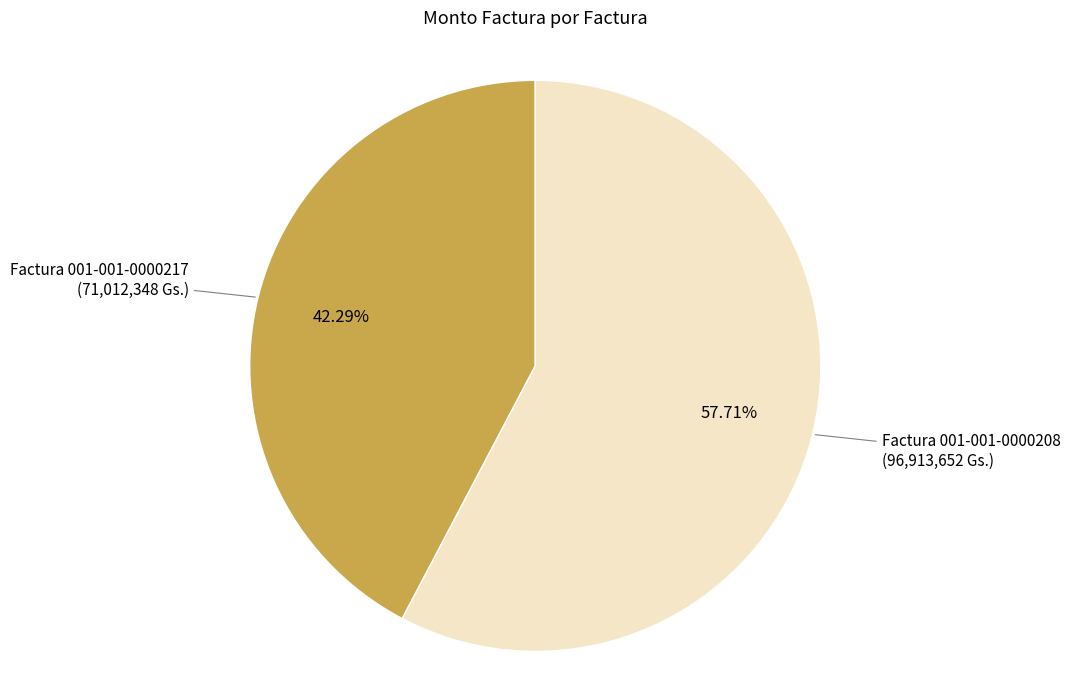

Is there any slice that represents more than half of the pie?

Yes